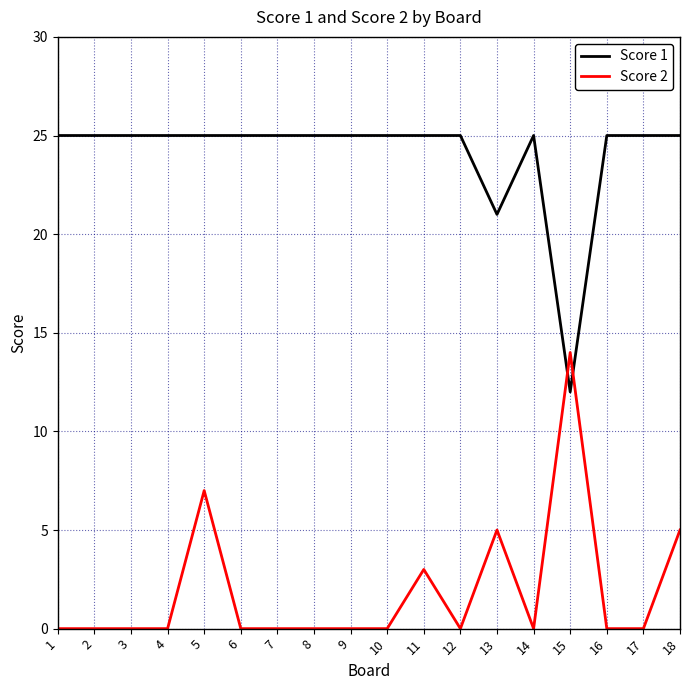

What is the highest value of the Score 1 series?

25